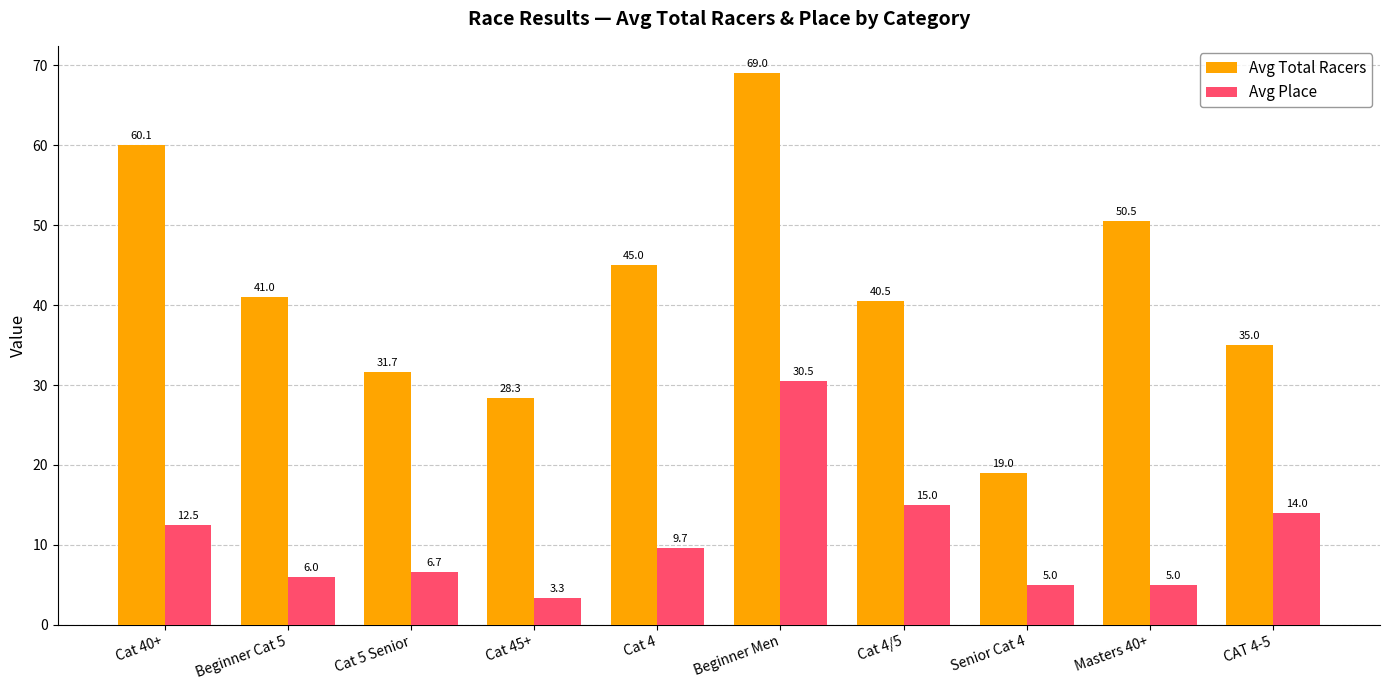

Reading right to left, list all the values displayed in this chart.

Avg Total Racers: CAT 4-5=35.0	Masters 40+=50.5	Senior Cat 4=19.0	Cat 4/5=40.5	Beginner Men=69.0	Cat 4=45.0	Cat 45+=28.3	Cat 5 Senior=31.7	Beginner Cat 5=41.0	Cat 40+=60.1
Avg Place: CAT 4-5=14.0	Masters 40+=5.0	Senior Cat 4=5.0	Cat 4/5=15.0	Beginner Men=30.5	Cat 4=9.7	Cat 45+=3.3	Cat 5 Senior=6.7	Beginner Cat 5=6.0	Cat 40+=12.5